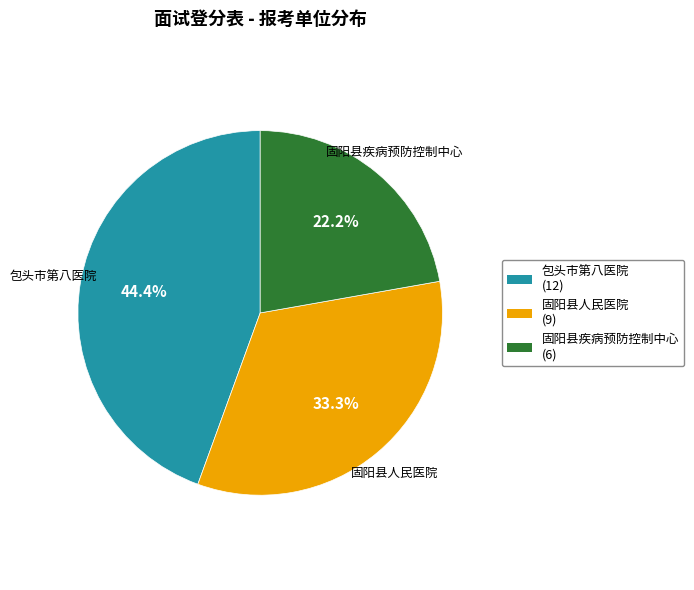

Approximately how many times larger is the value at 固阳县疾病预防控制中心 compared to 包头市第八医院?

0.5